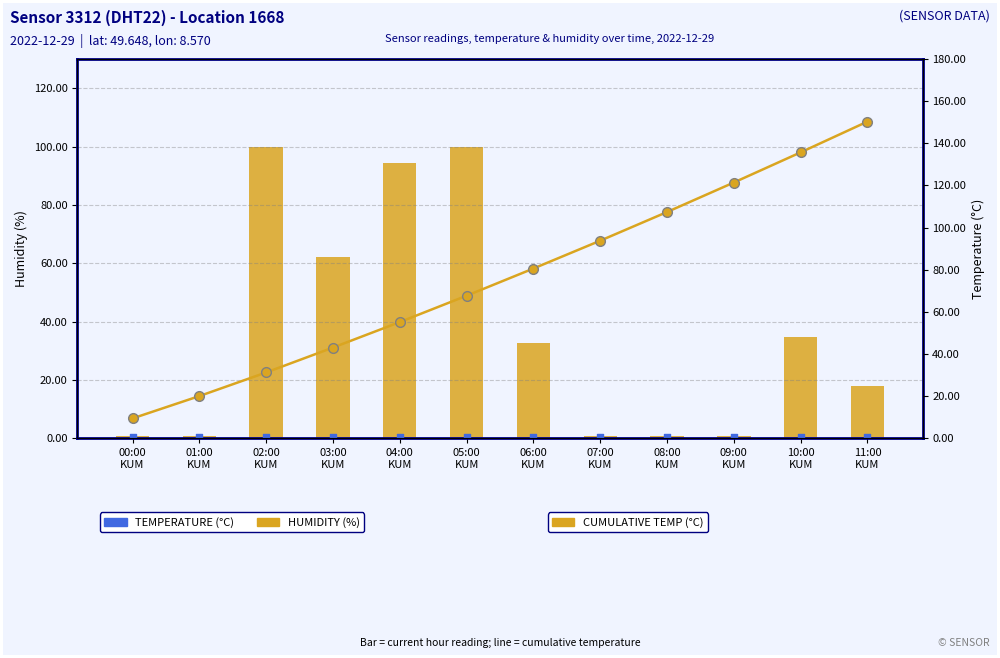

What are all the series names shown in the legend?

HUMIDITY (%), TEMPERATURE (°C), CUMULATIVE TEMP (°C)